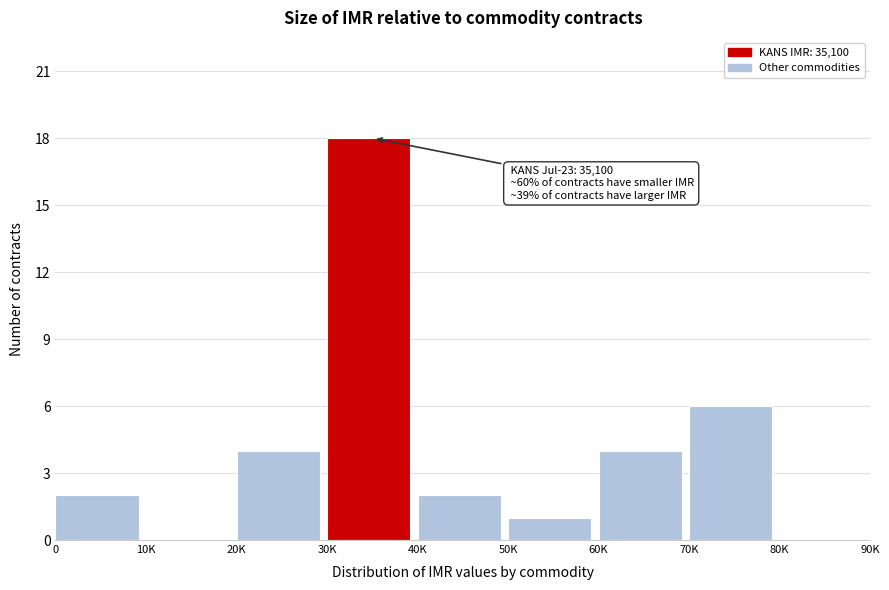

Reading left to right, what are all the values shown in this chart?

0=2	10K=0	20K=4	30K=18	40K=2	50K=1	60K=4	70K=6	80K=0